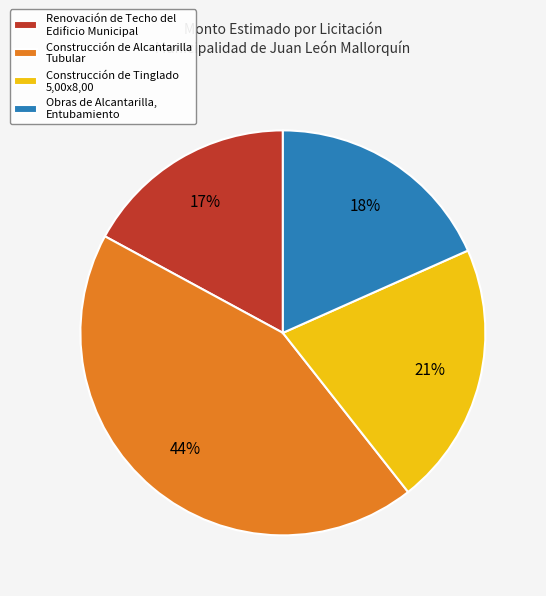

To the nearest percent, what is the combined percentage of Obras de Alcantarilla, Entubamiento and Construcción de Tinglado 5,00x8,00?

39%